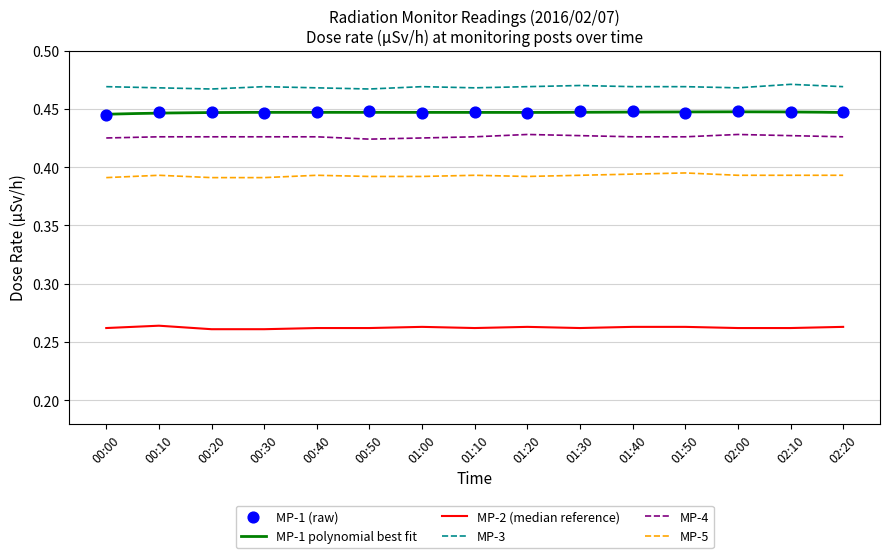

Is the value of MP-3 at 01:20 greater than the value of MP-4 at 00:00?

Yes